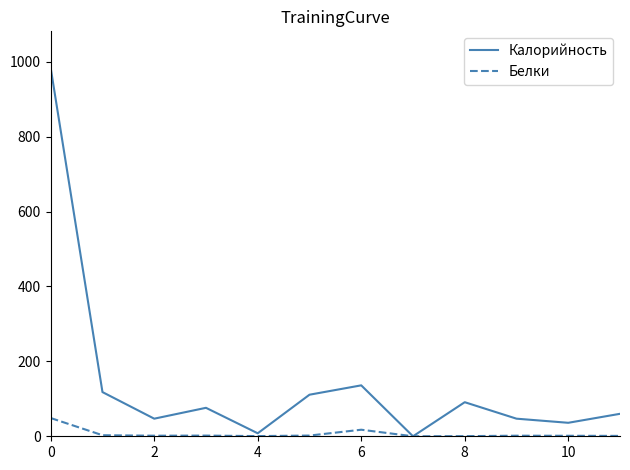

True or false: Белки has more than 0 points higher than both neighbors.

True